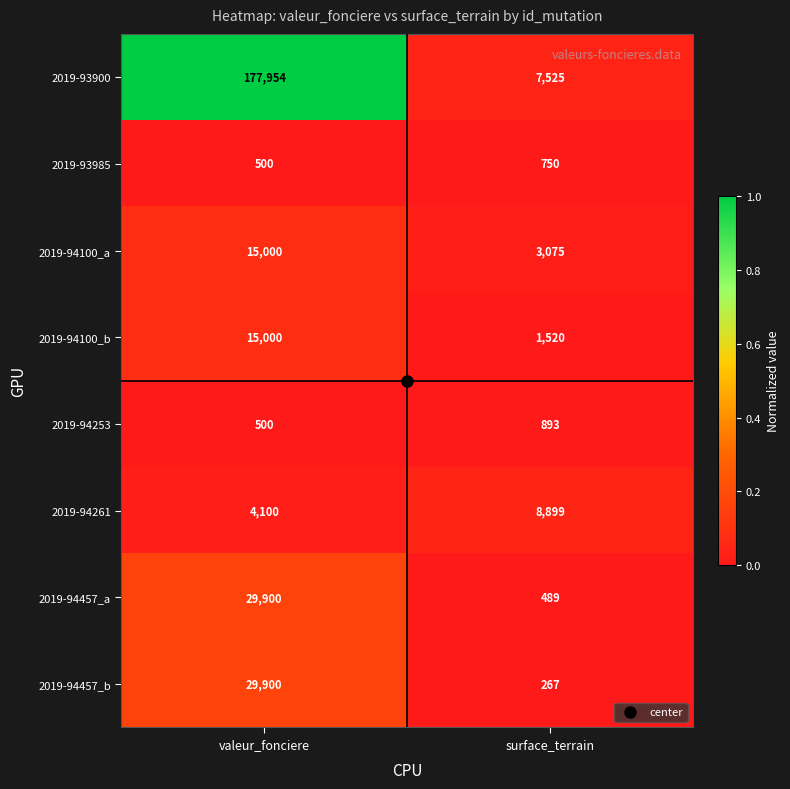

What is the greatest value displayed?

177954